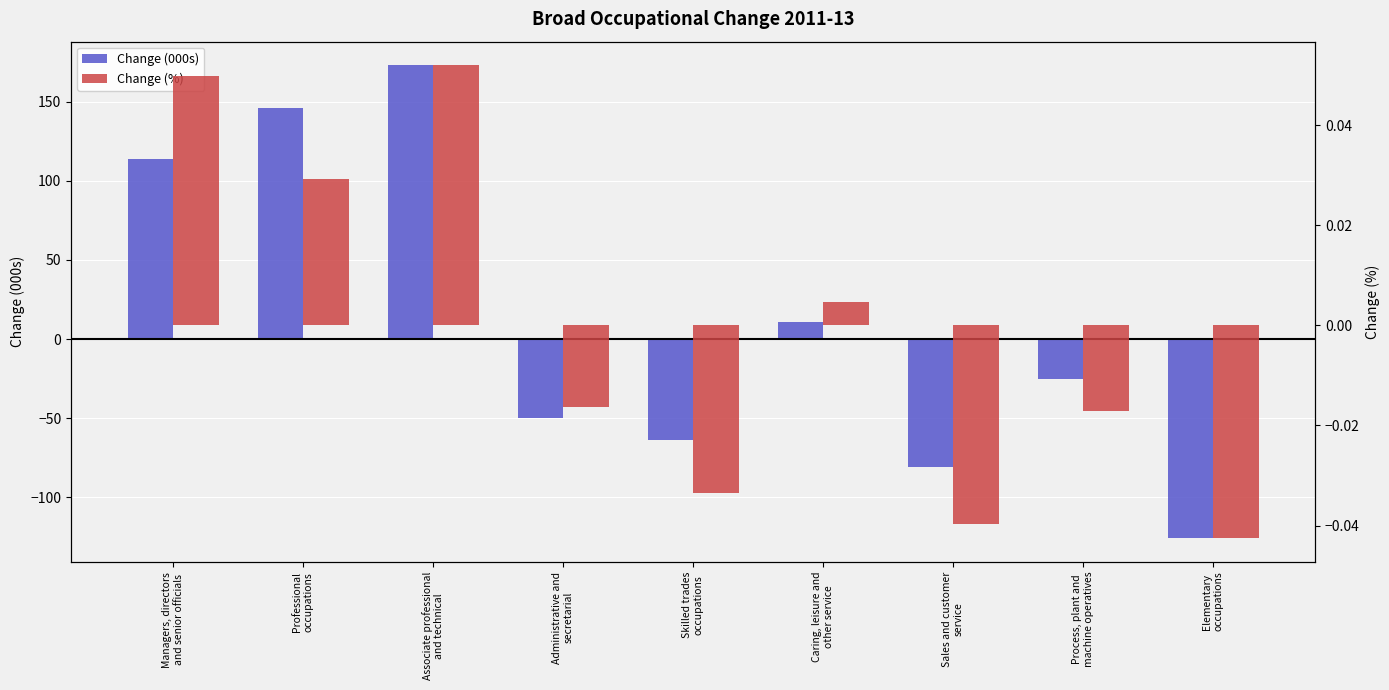

List the labels in order of Change (%) value, smallest first.

Elementary
occupations, Sales and customer
service, Skilled trades
occupations, Process, plant and
machine operatives, Administrative and
secretarial, Caring, leisure and
other service, Professional
occupations, Managers, directors
and senior officials, Associate professional
and technical